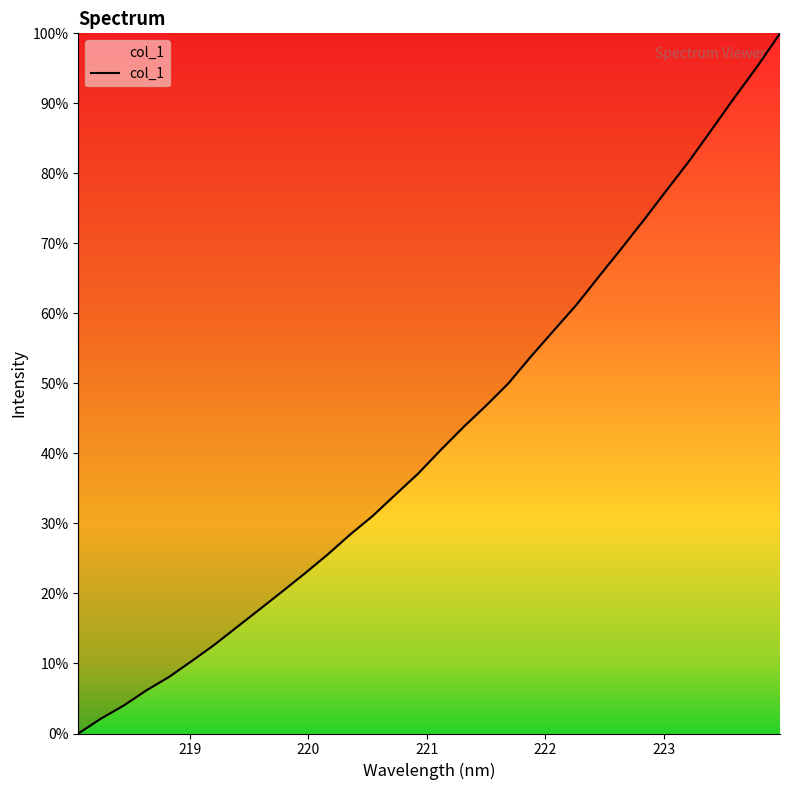

What is the maximum value shown in the chart?

100.0